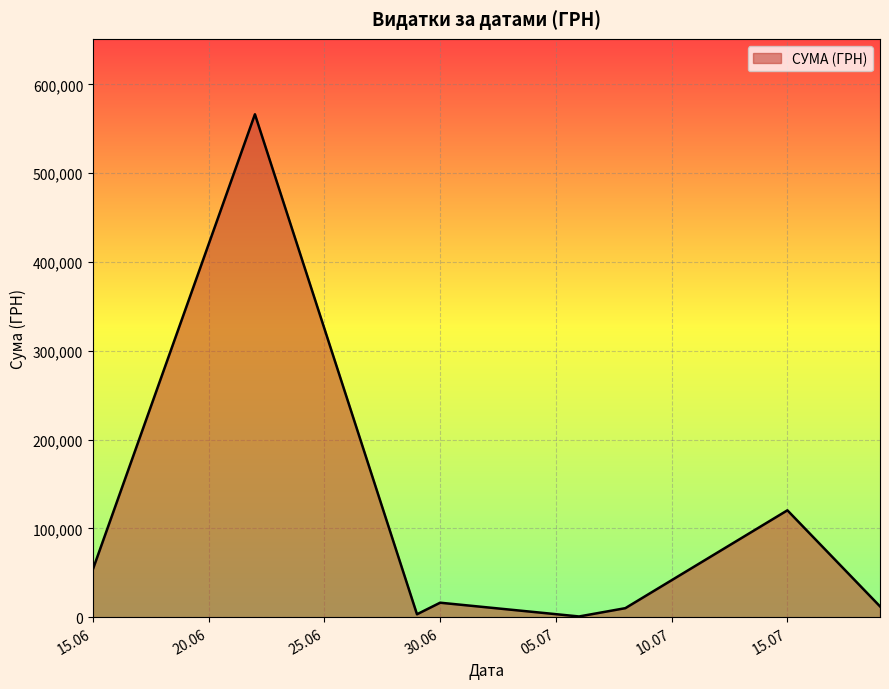

Does the chart have visible grid lines?

Yes